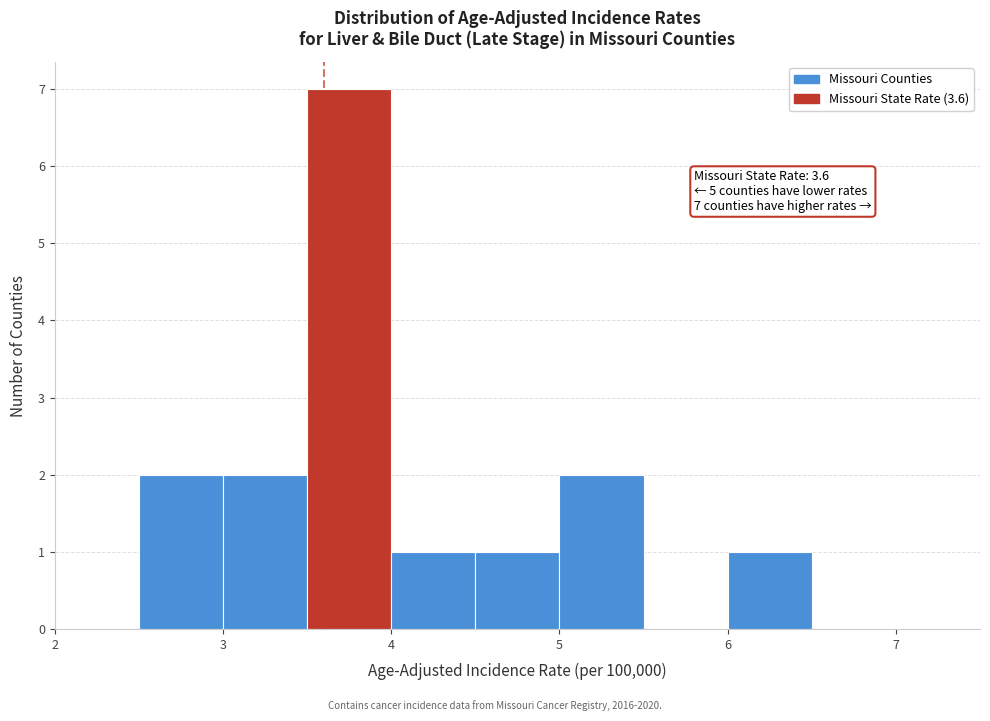

Over which range of the x-axis is the bar tallest?

3.5 to 4.0